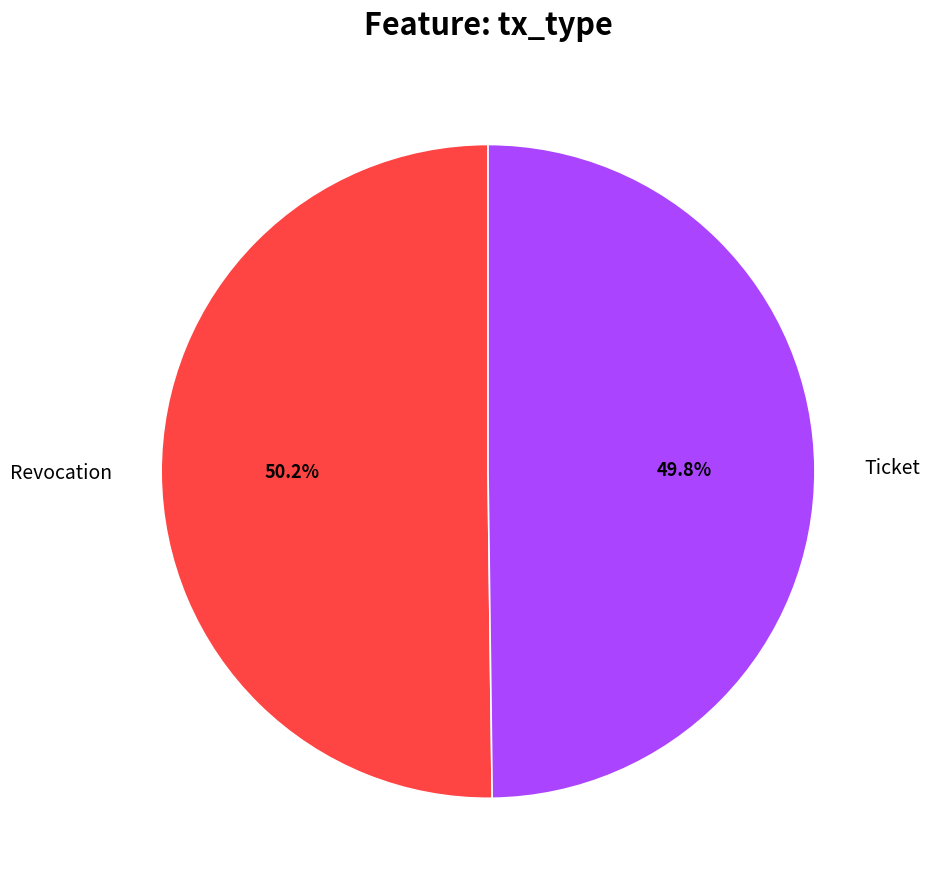

Is the sum of Revocation and Ticket greater than half?

Yes